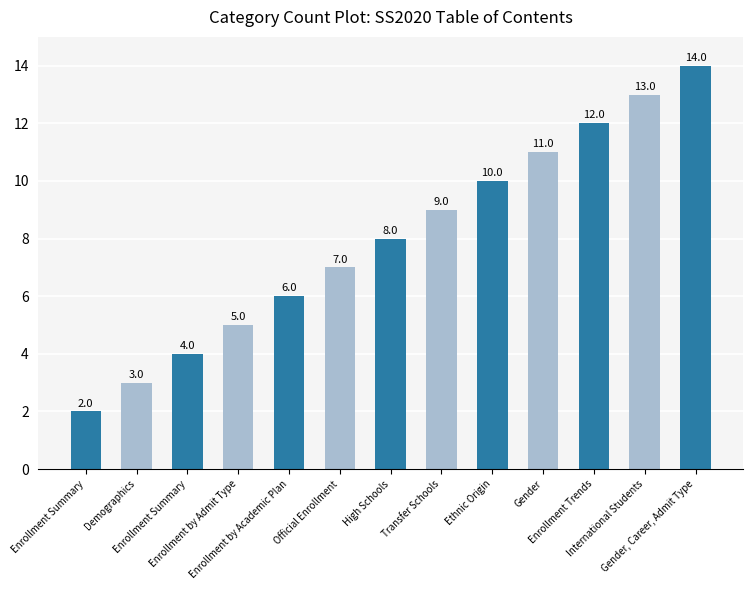

Where is the data nearest to the value 8?

High Schools